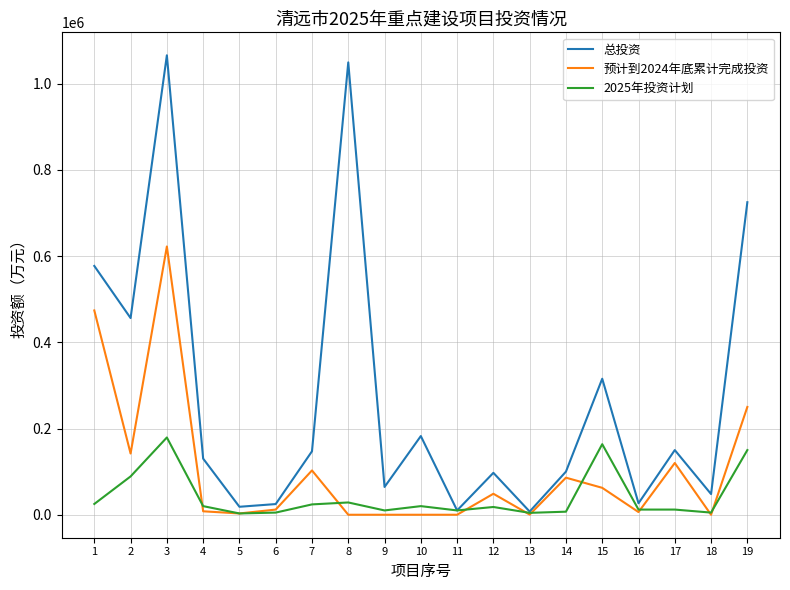

What is the difference between the maximum and minimum values in the 总投资 series?

1058220